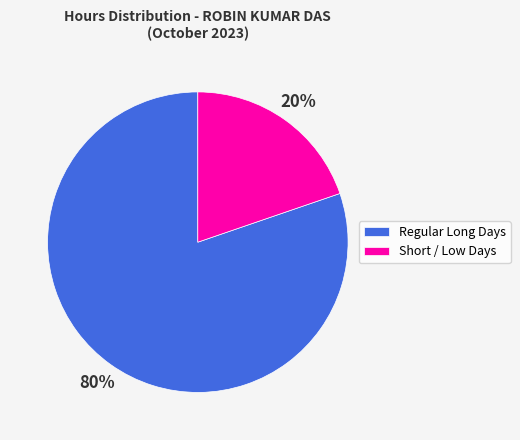

What percentage is the Short / Low Days slice, to the nearest percent?

20%